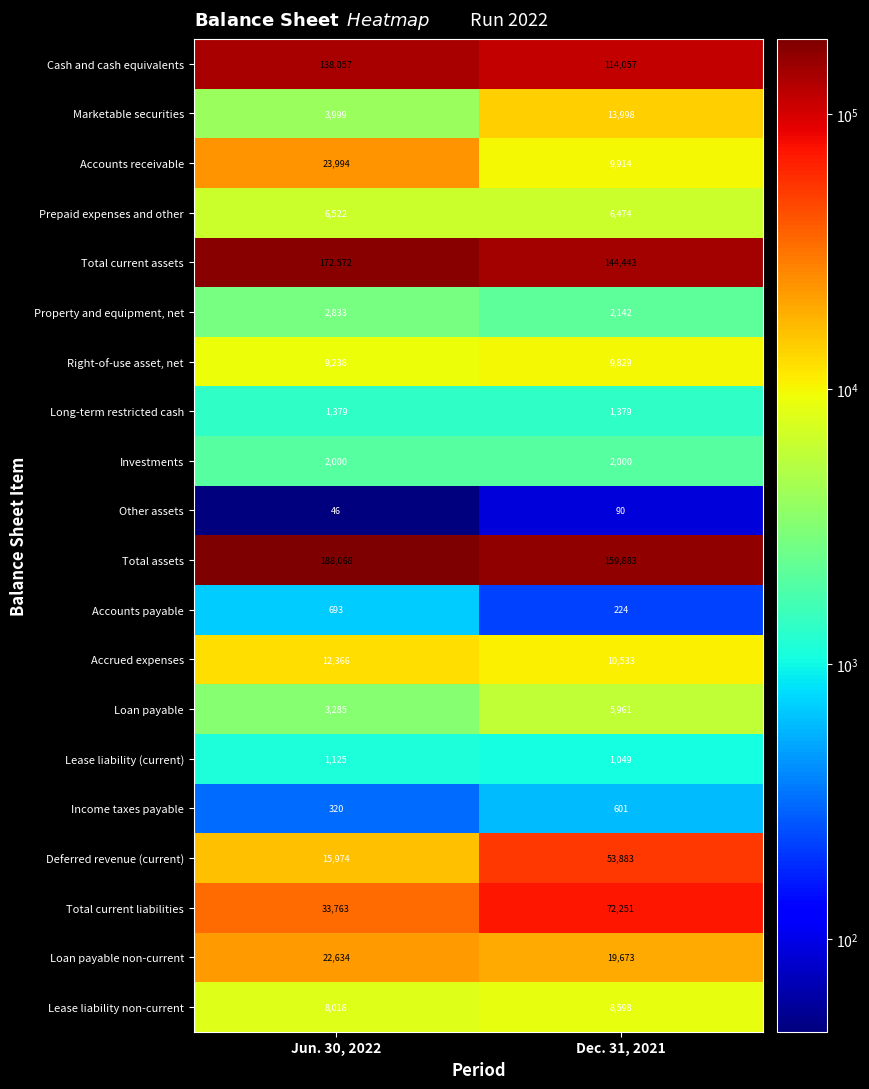

Rank the series by their maximum value, from highest to lowest.

Total assets, Total current assets, Cash and cash equivalents, Total current liabilities, Deferred revenue (current), Accounts receivable, Loan payable non-current, Marketable securities, Accrued expenses, Right-of-use asset, net, Lease liability non-current, Prepaid expenses and other, Loan payable, Property and equipment, net, Investments, Long-term restricted cash, Lease liability (current), Accounts payable, Income taxes payable, Other assets